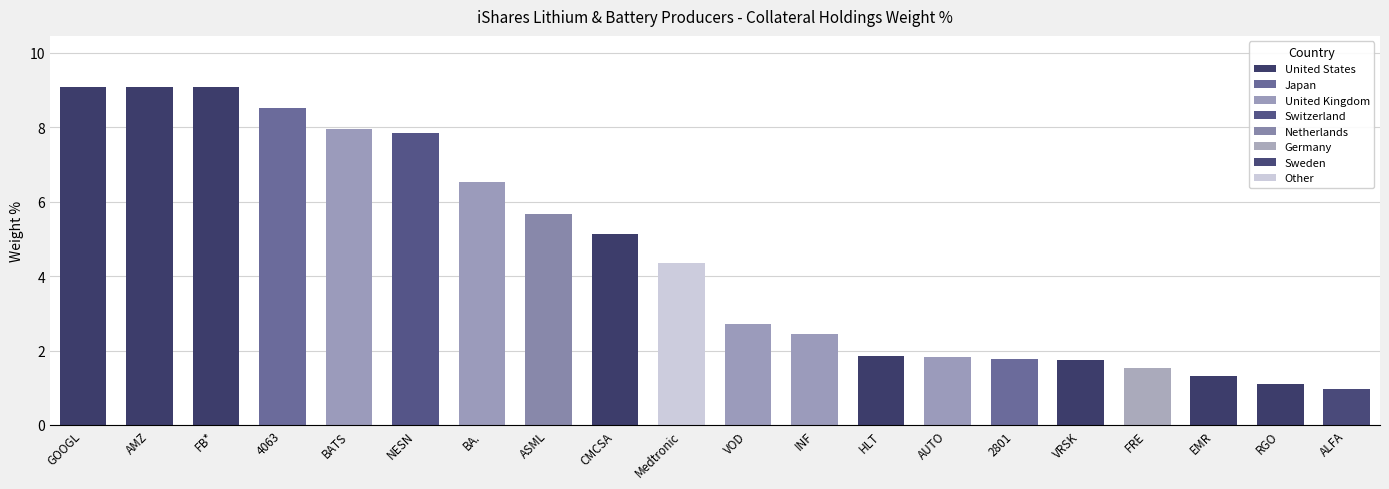

Reading left to right, transcribe all the data shown in this chart.

9.1	9.1	9.1	8.5	7.9	7.8	6.5	5.7	5.1	4.3	2.7	2.5	1.9	1.8	1.8	1.7	1.5	1.3	1.1	1.0